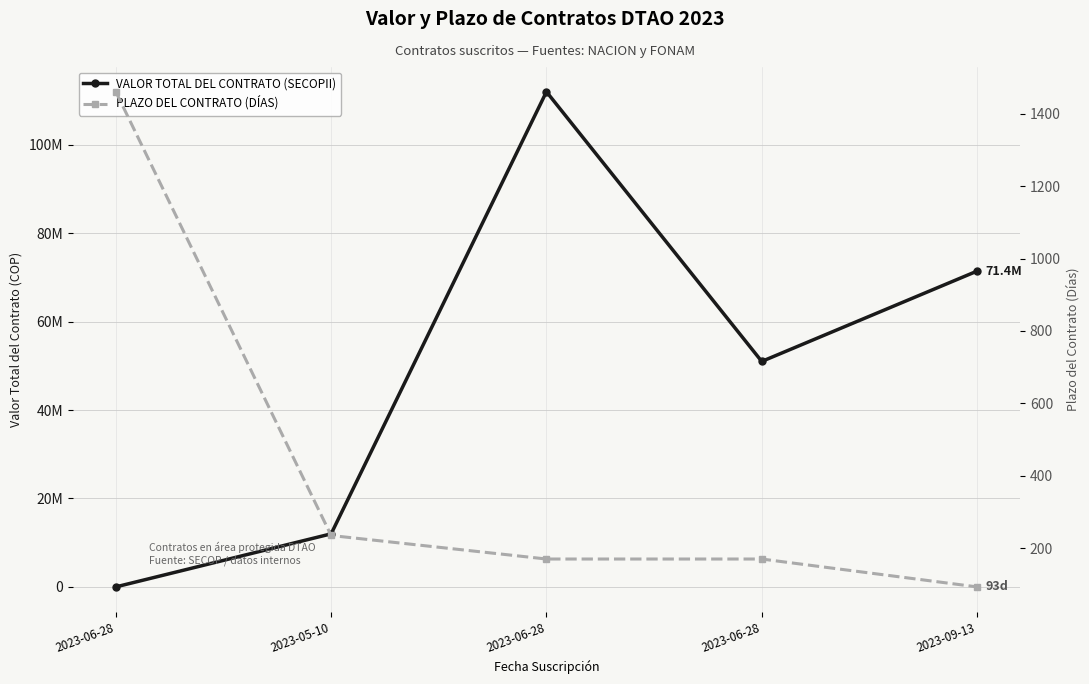

What is the label of the 3rd point from the left?

2023-06-28